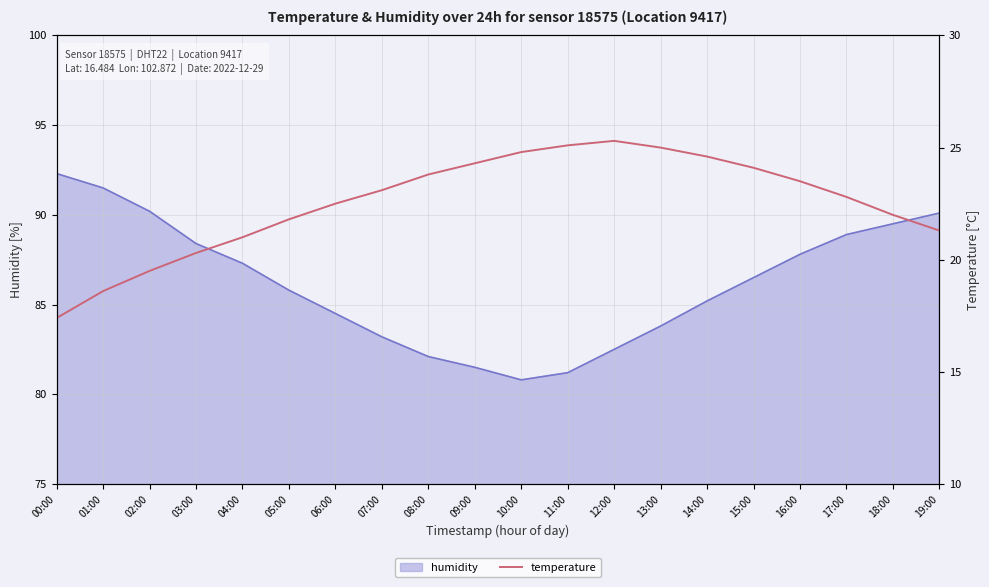

True or false: humidity has a value of 121.1 at 14:00.

False